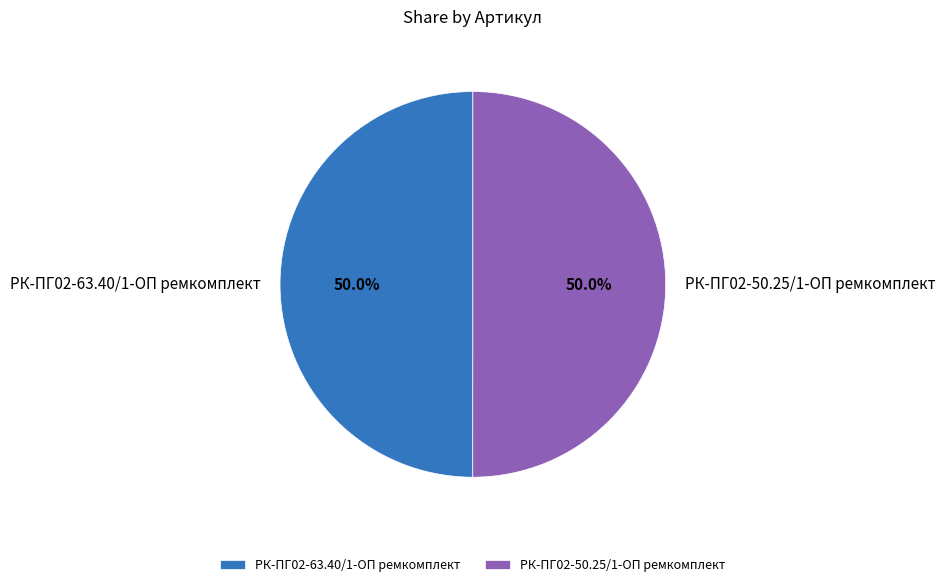

Is the sum of РК-ПГ02-50.25/1-ОП ремкомплект and РК-ПГ02-63.40/1-ОП ремкомплект greater than half?

Yes